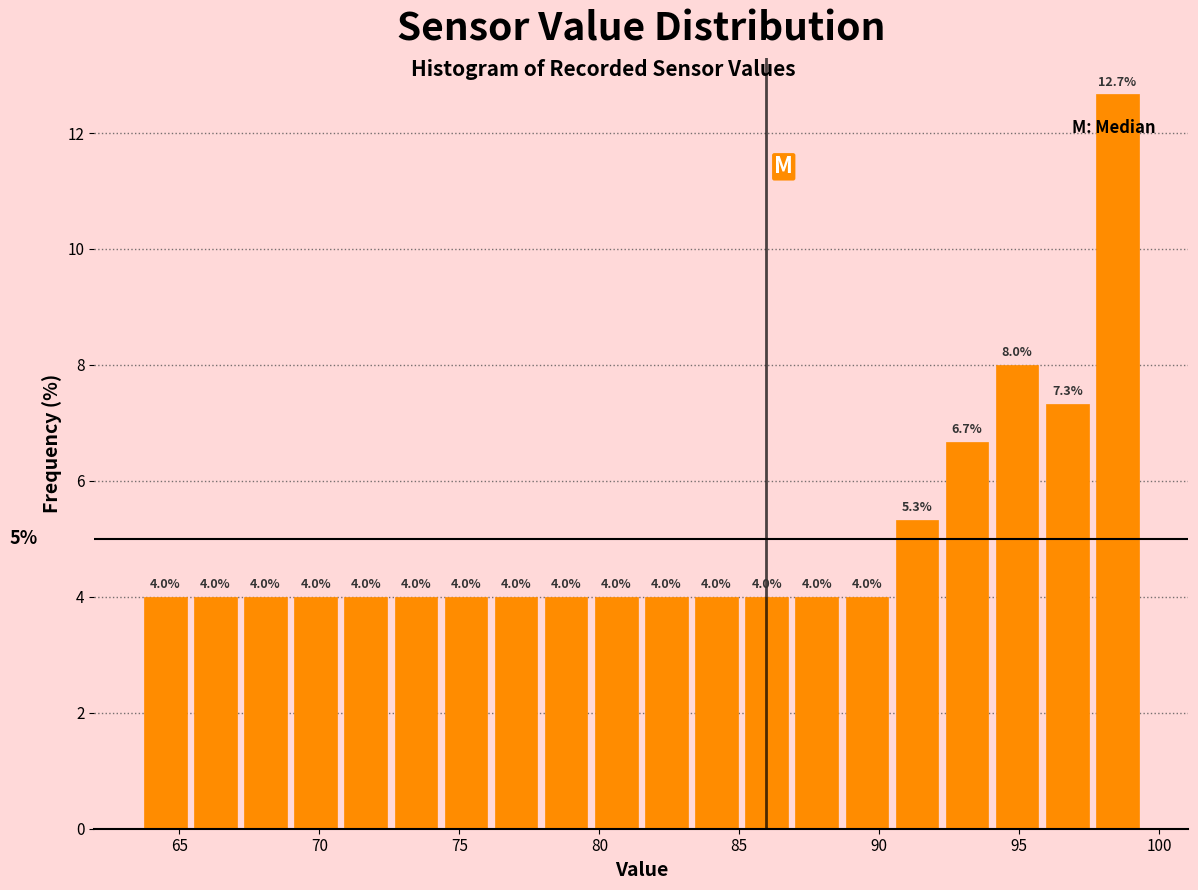

Around what value on the x-axis is the tallest bar? Give the approximate position of its centre, as read against the axis.

98.5